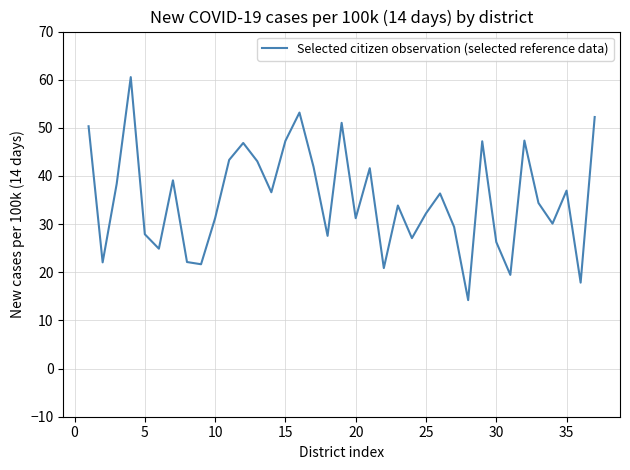

What is the greatest value displayed?

60.5